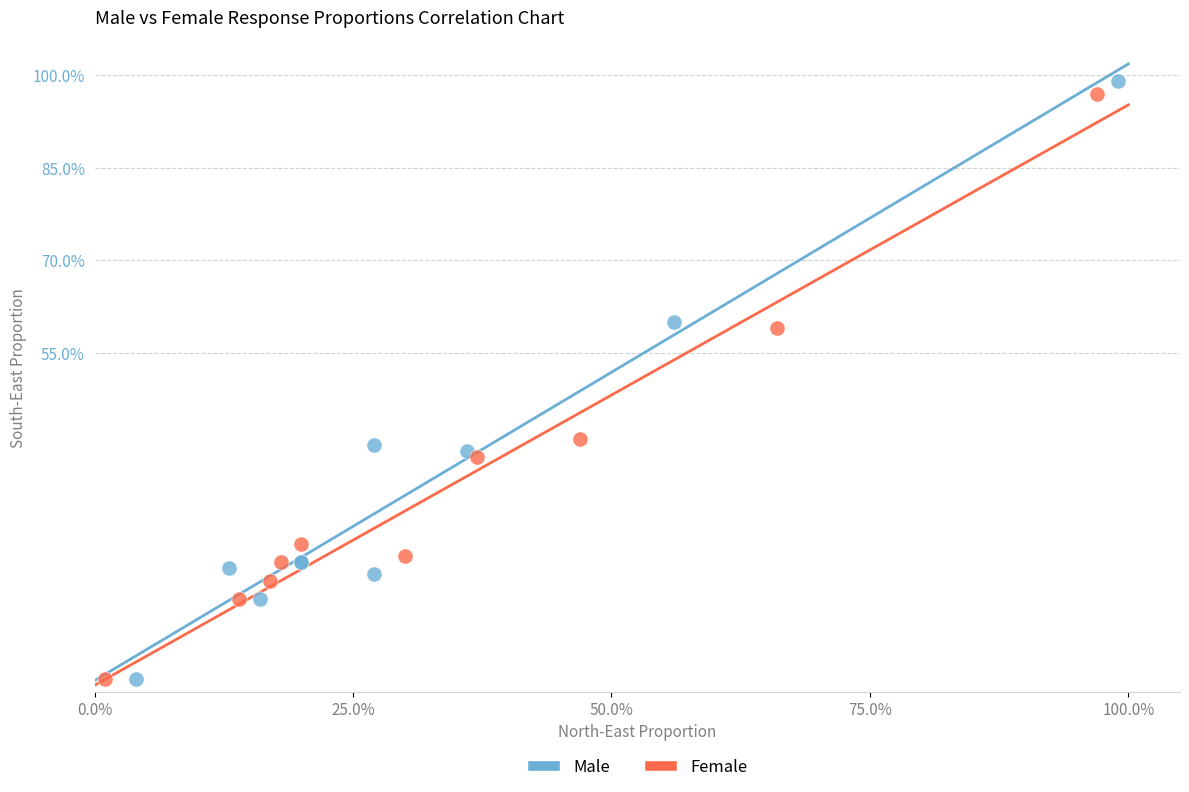

Which series contains the highest Y value?

Male